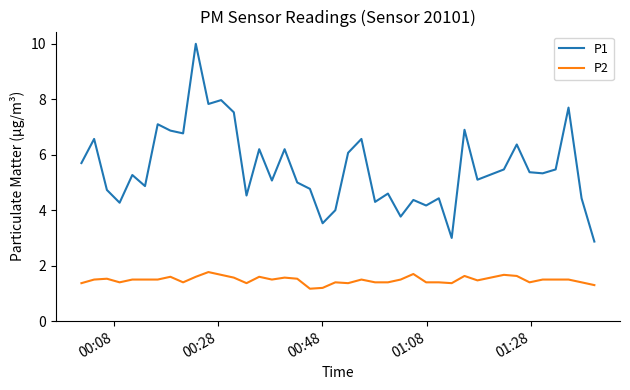

Rank the series by their maximum value, from highest to lowest.

P1, P2